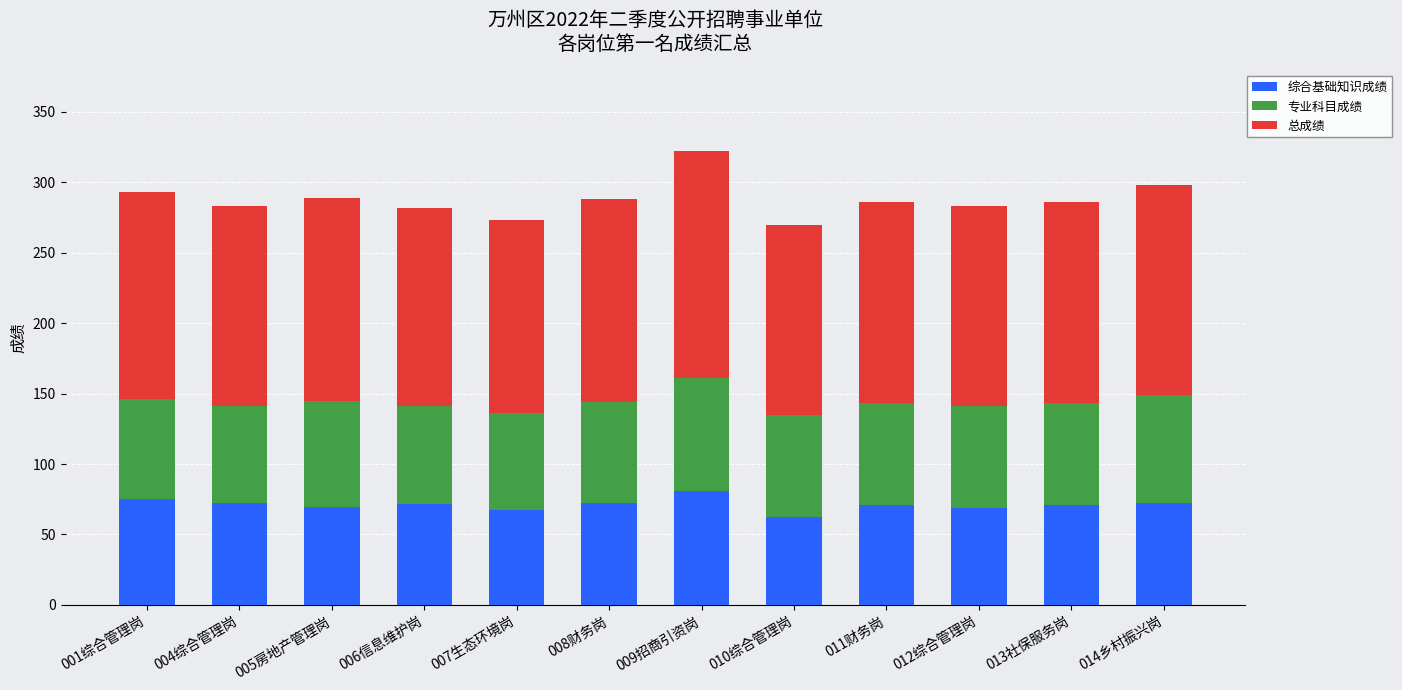

The 综合基础知识成绩 series shows 71.0 at 013社保服务岗. True or false?

True